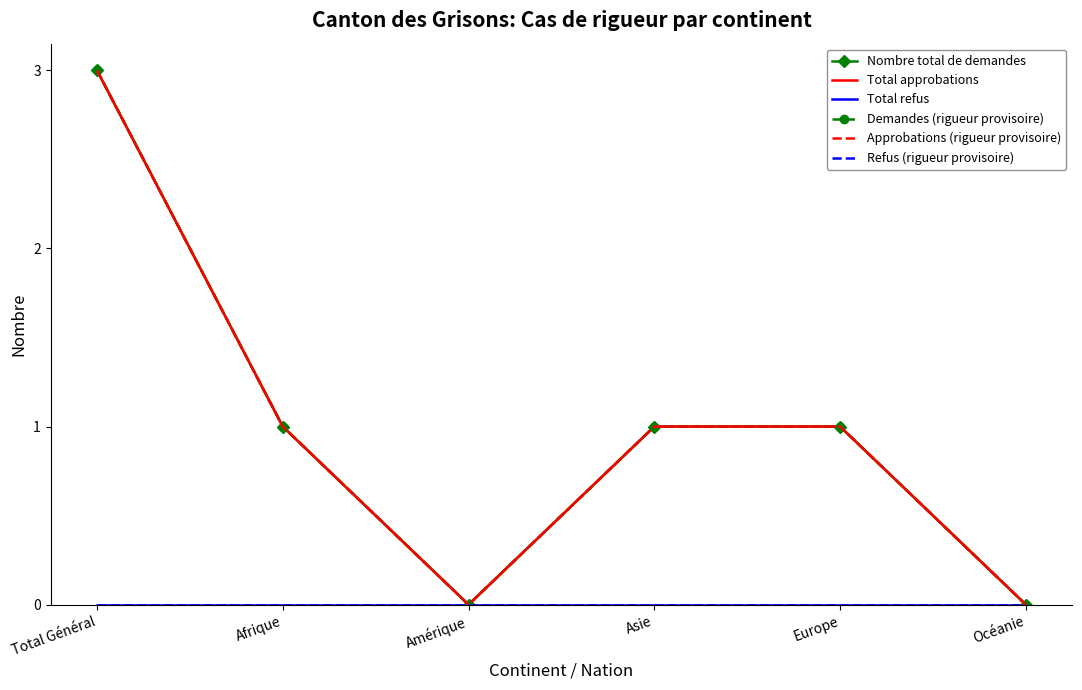

What position from the right is Afrique?

5